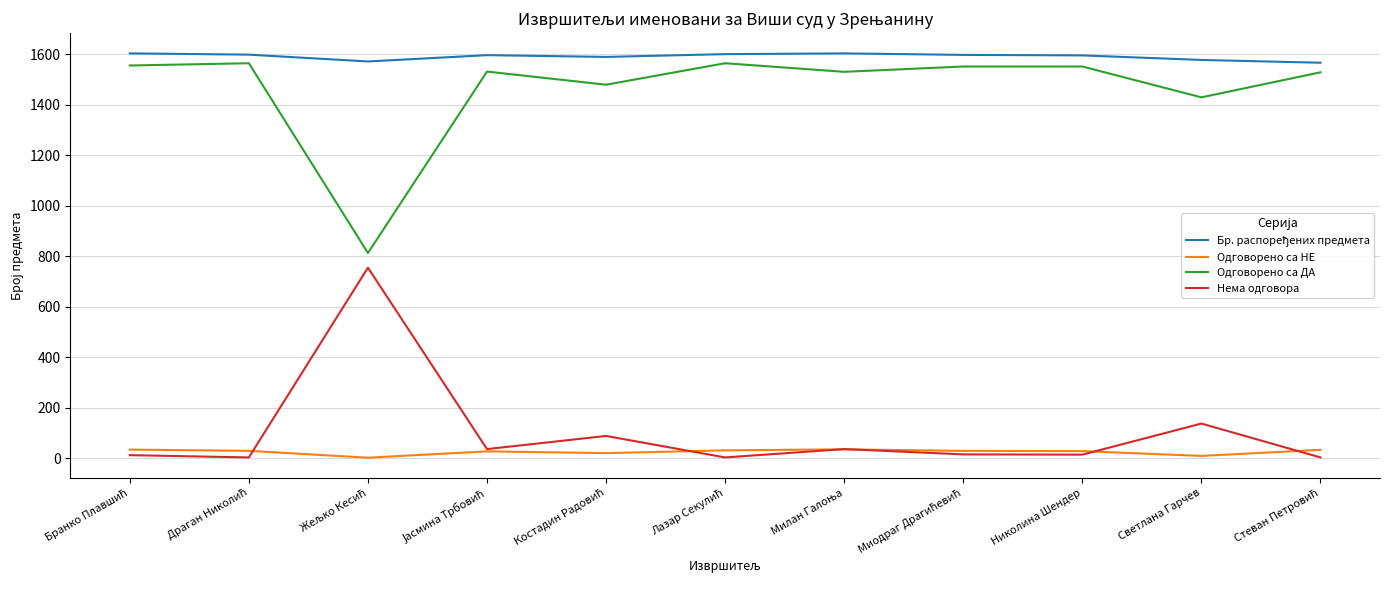

The Одговорено са ДА series shows 864 at Николина Шендер. True or false?

False